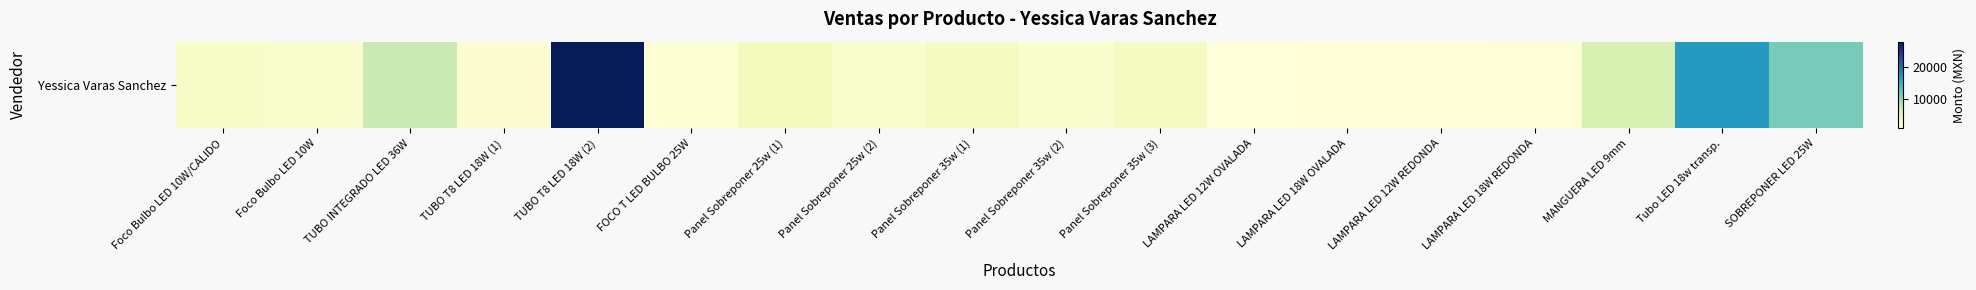

What value does the data have at Panel Sobreponer 35w (3), to the nearest 50?

2800